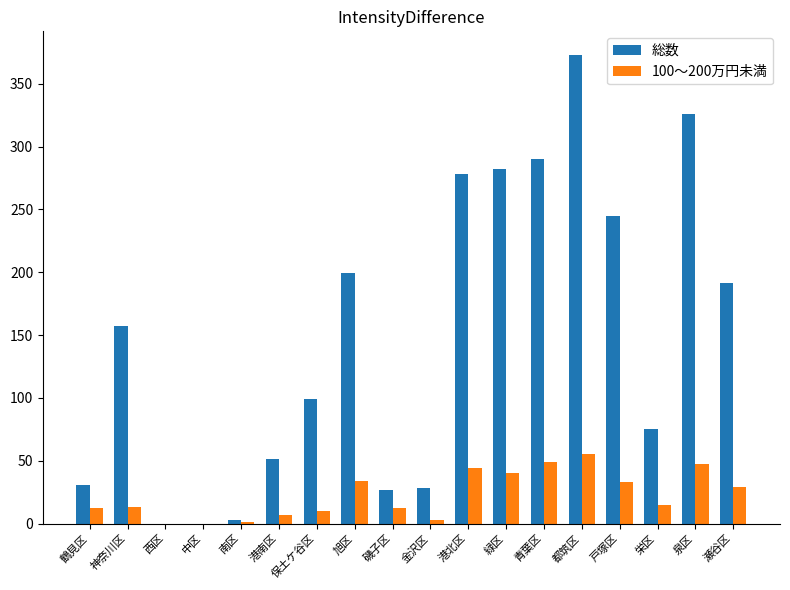

Which series changed the most between 金沢区 and 港北区?

総数